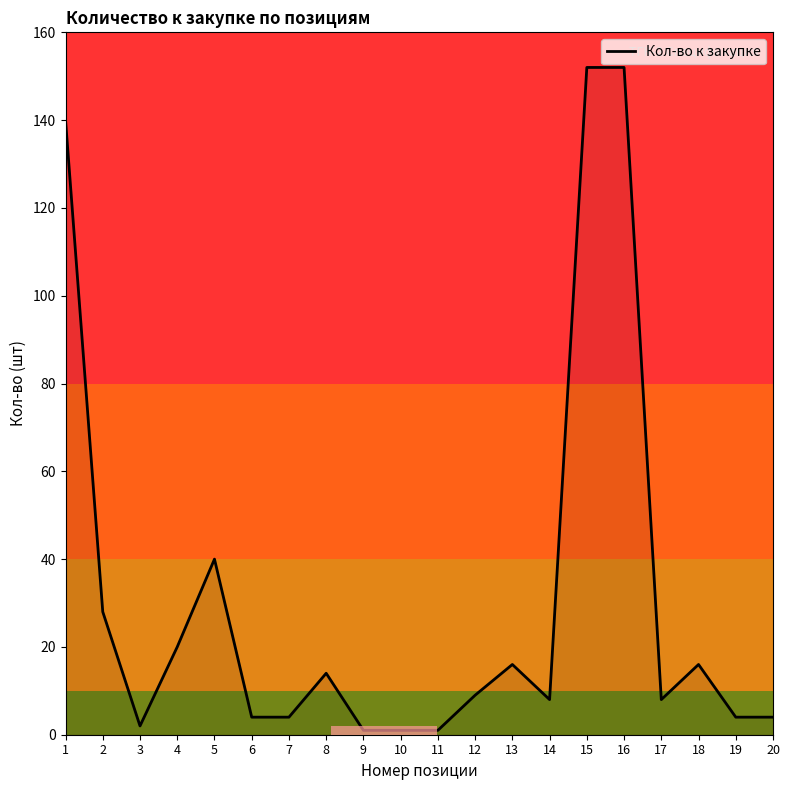

At which label does the data first exceed 9?

1